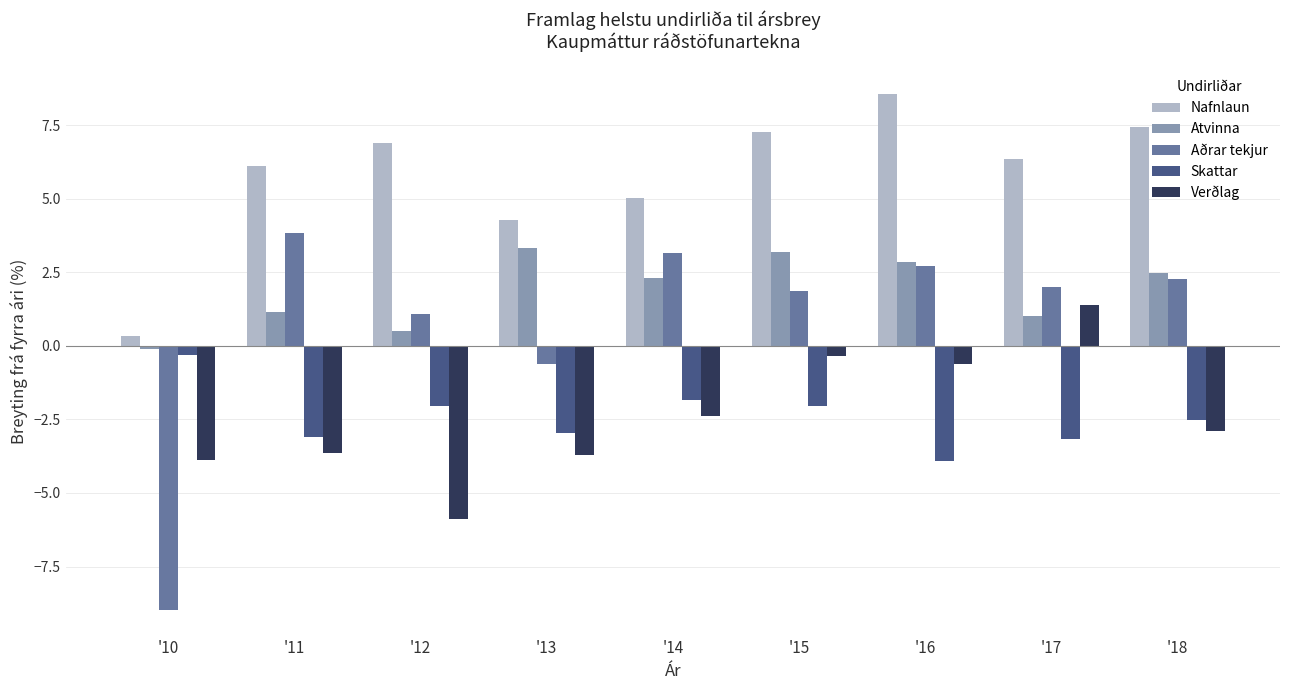

The Skattar series shows -1.5 at '16. True or false?

False